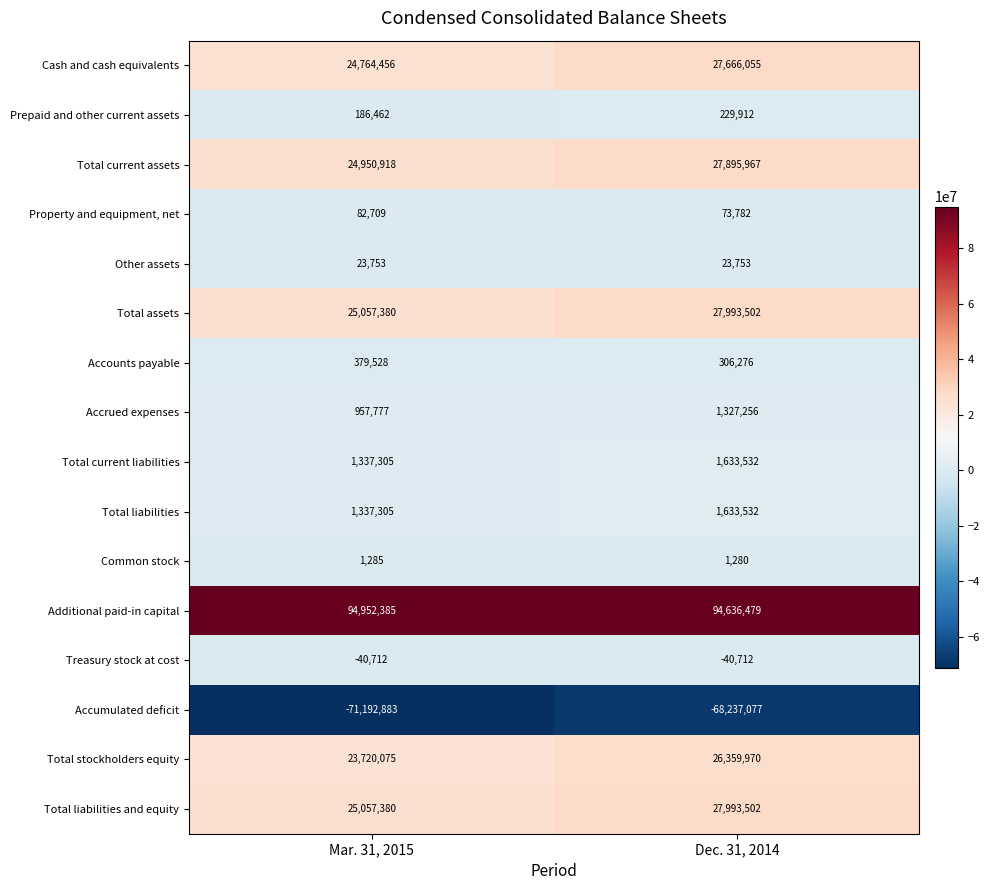

What is the difference between the highest and lowest values at Dec. 31, 2014?

162873556